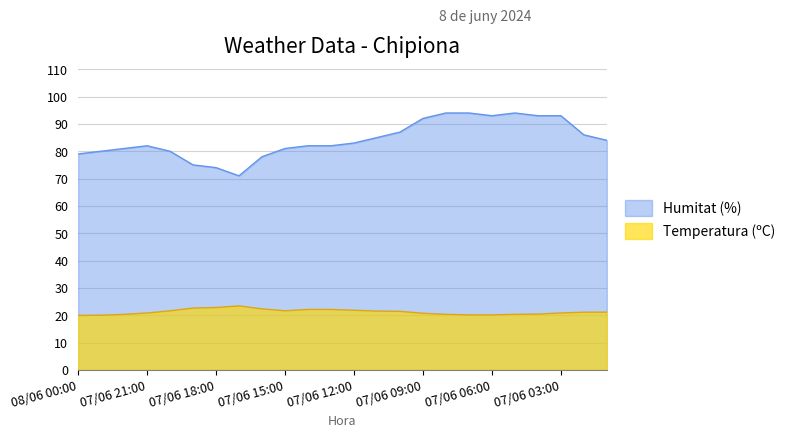

Rank the categories by Humitat (%) value from highest to lowest.

07/06 08:00, 07/06 07:00, 07/06 05:00, 07/06 06:00, 07/06 04:00, 07/06 03:00, 07/06 09:00, 07/06 10:00, 07/06 02:00, 07/06 11:00, 07/06 01:00, 07/06 12:00, 07/06 21:00, 07/06 14:00, 07/06 13:00, 07/06 22:00, 07/06 15:00, 07/06 23:00, 07/06 20:00, 08/06 00:00, 07/06 16:00, 07/06 19:00, 07/06 18:00, 07/06 17:00